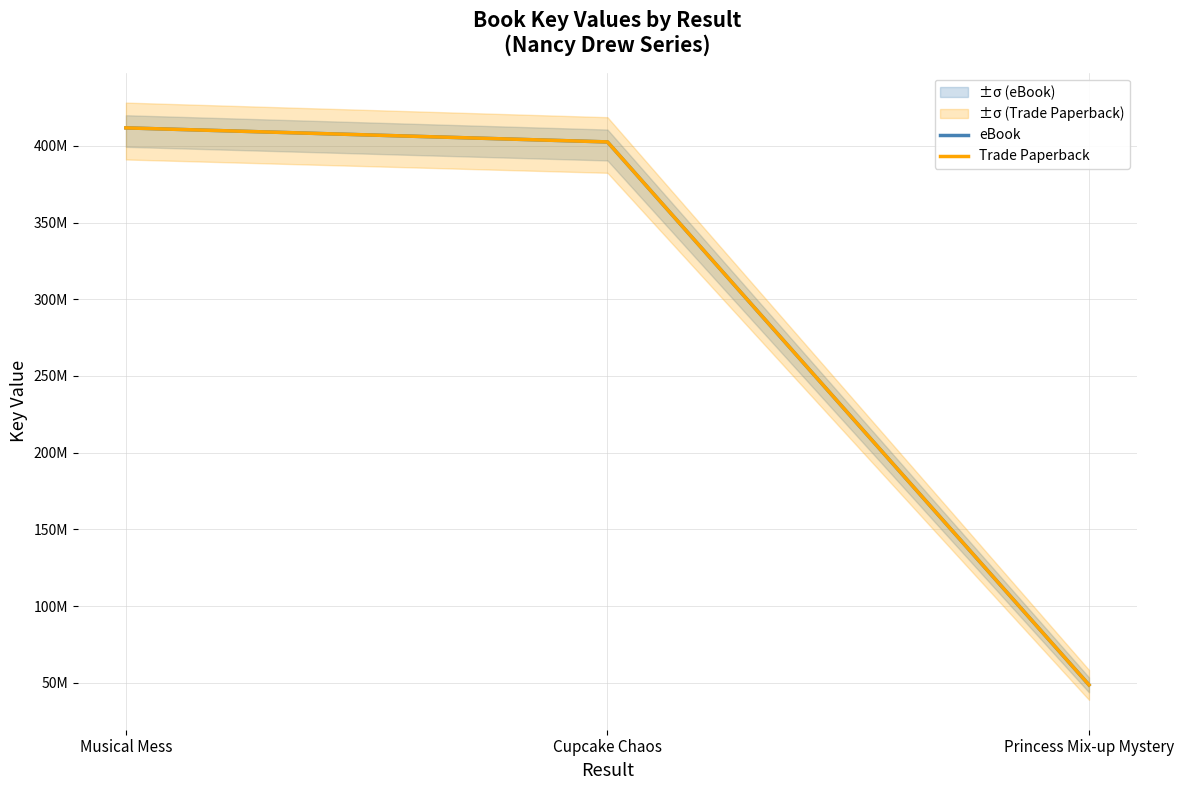

At which label does eBook reach its minimum?

Princess Mix-up Mystery